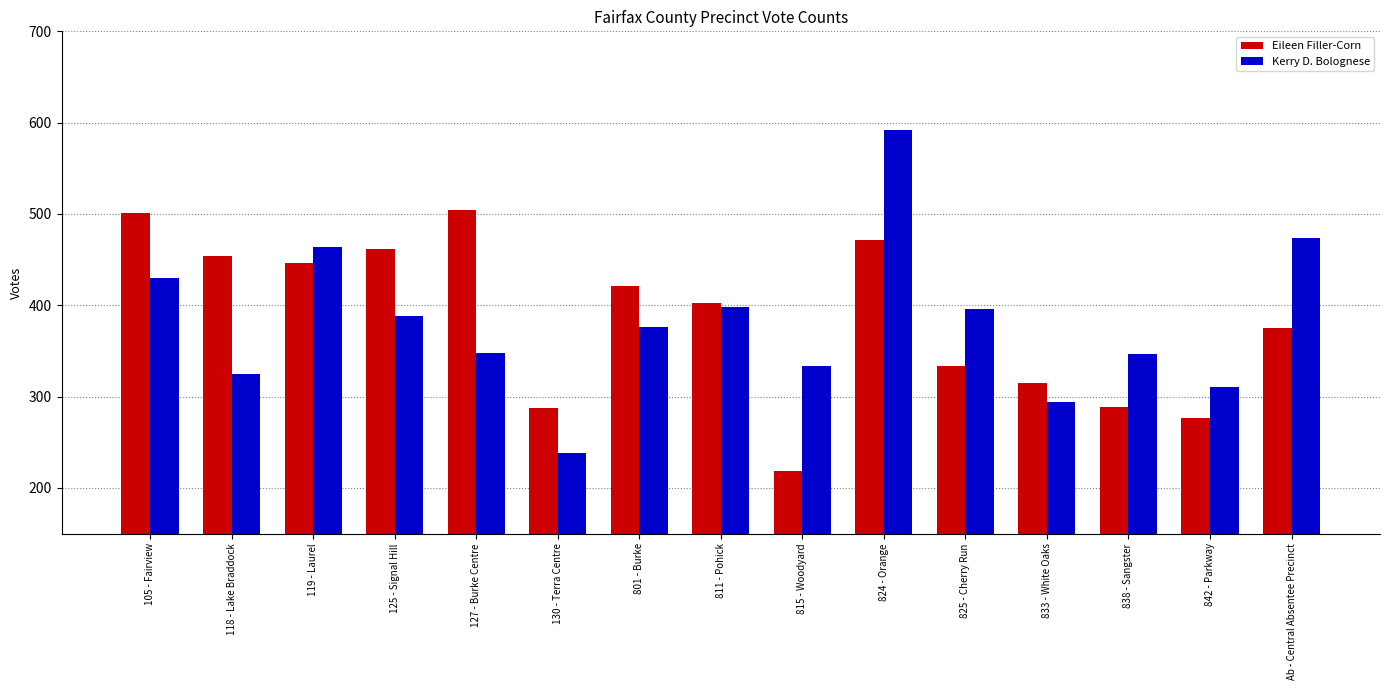

Is it true that Kerry D. Bolognese equals 398 at 811 - Pohick?

True